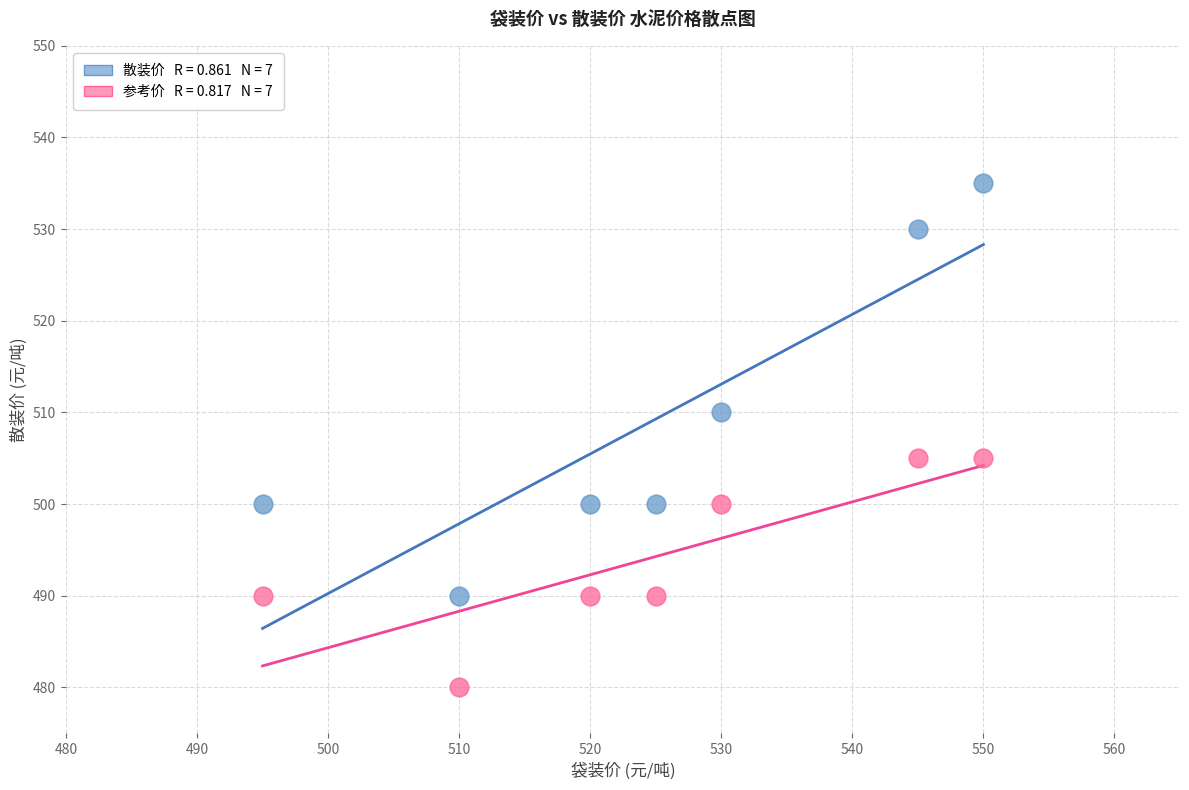

Across all data points, what is the range of Y values (max minus min)?

55